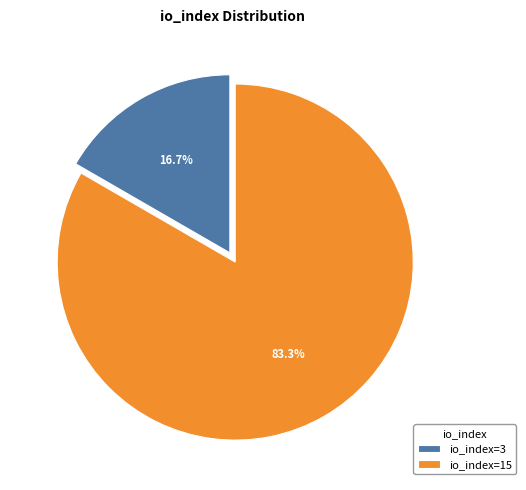

Is there a majority slice in this chart?

Yes